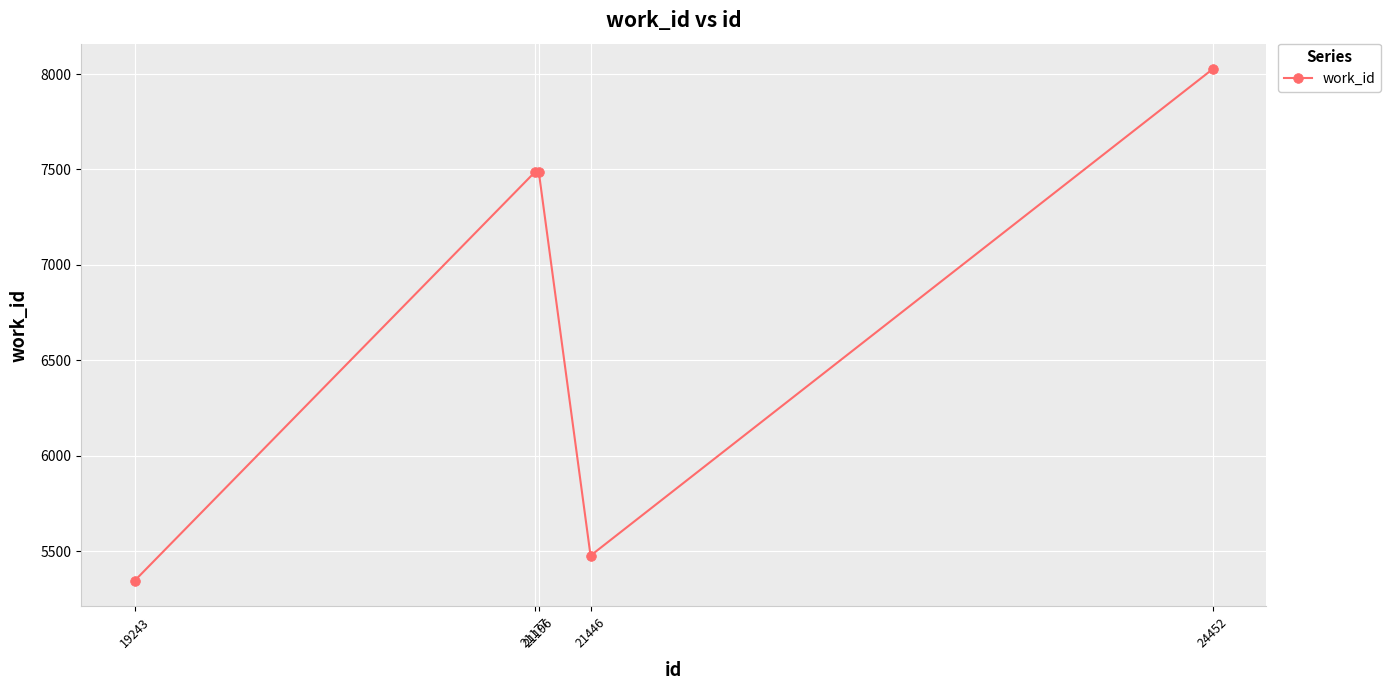

Reading left to right, list all the values displayed in this chart.

19243=5345	21177=7486	21196=7486	21446=5476	24452=8025